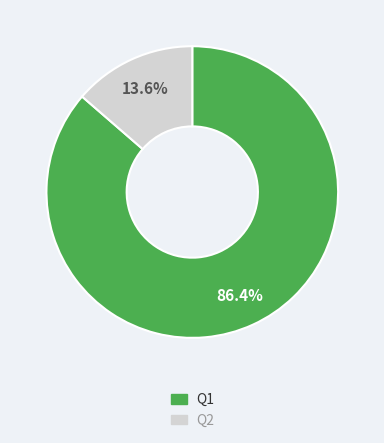

To the nearest percent, what percentage of the pie is Q1?

86%